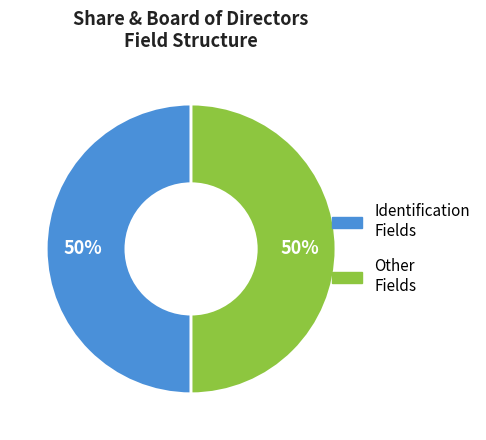

To the nearest percent, what is the average slice percentage?

50%